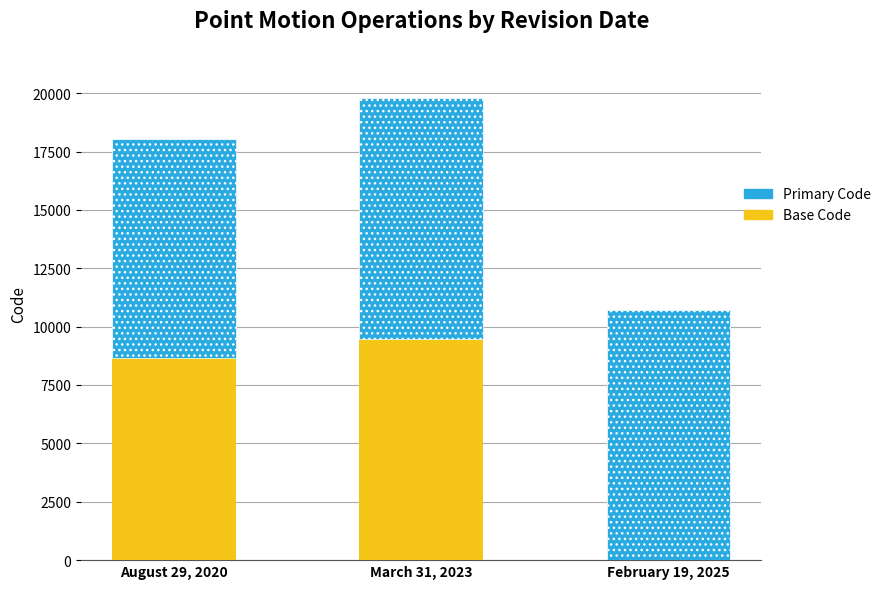

Reading left to right, transcribe the values for Base Code.

August 29, 2020=8676	March 31, 2023=9483	February 19, 2025=0